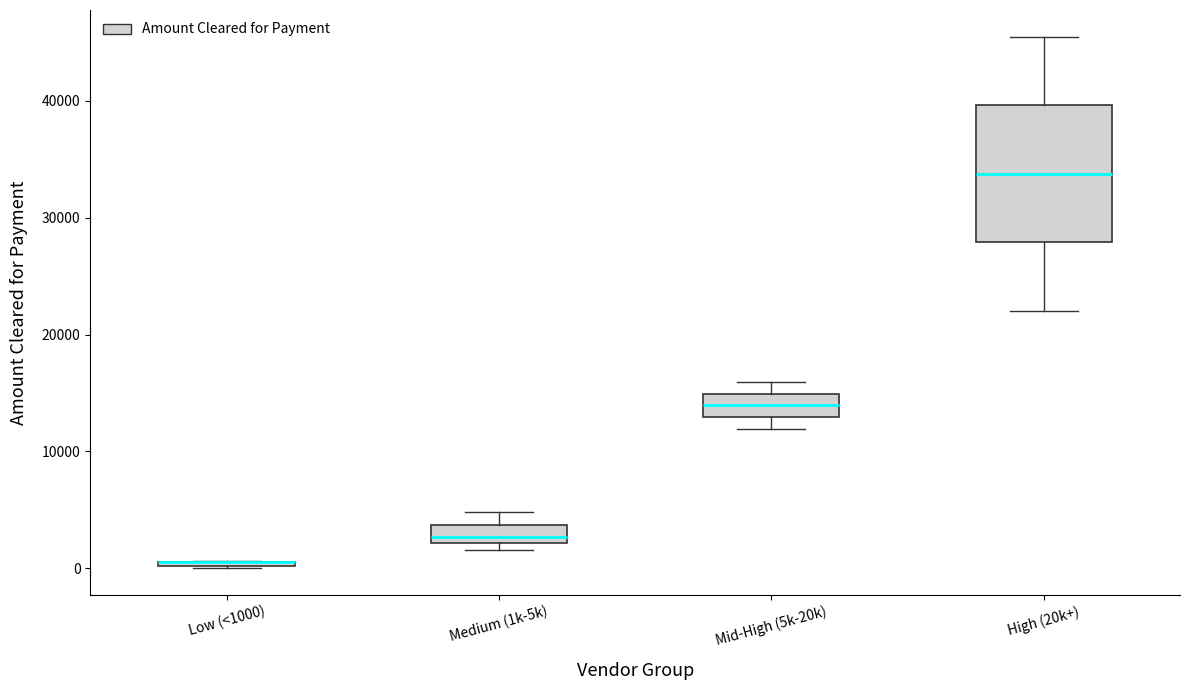

Comparing the boxes themselves (not the whiskers), which one is the tallest?

High (20k+)